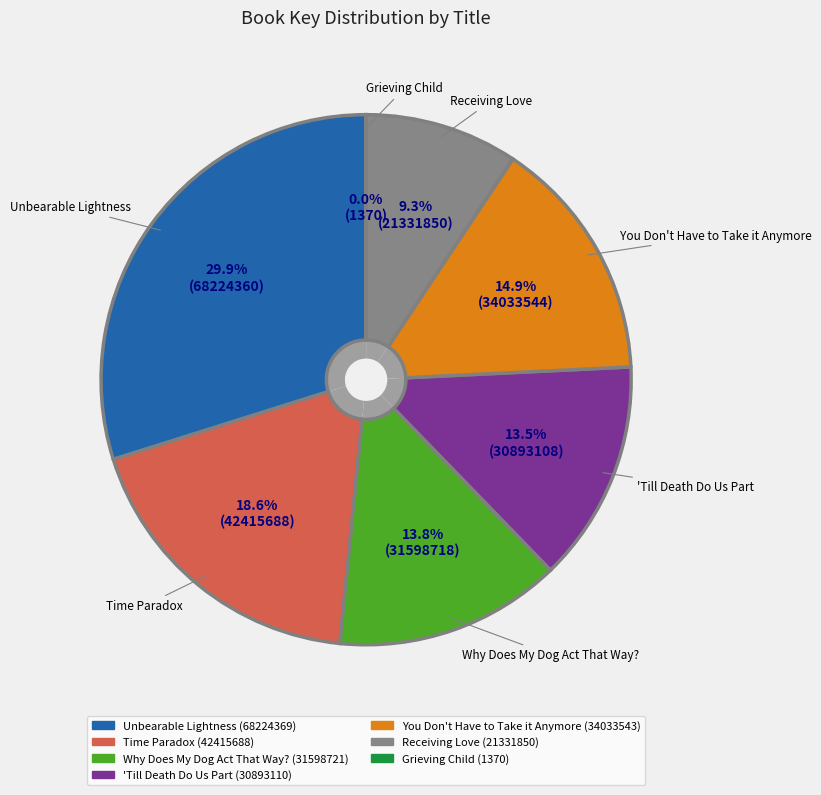

Is there any slice that represents more than half of the pie?

No